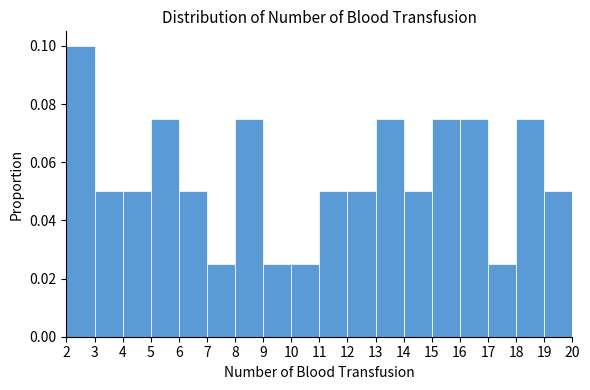

What is the height of the bar covering 3 to 4 on the x-axis? The values are not printed on the chart, so give them approximately, as read against the axis.

0.050